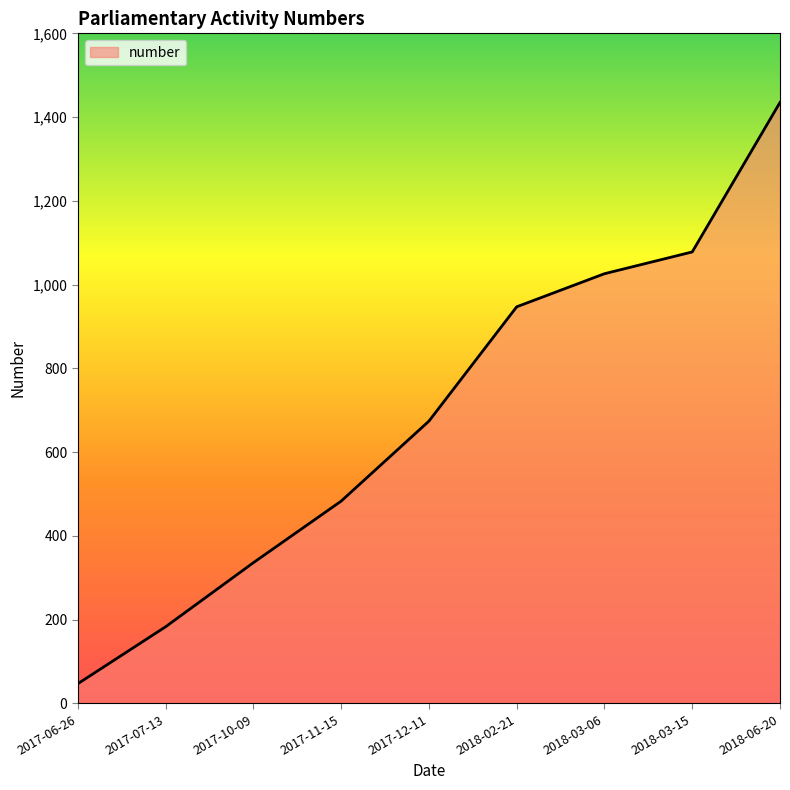

Read the value at 2017-11-15.

483